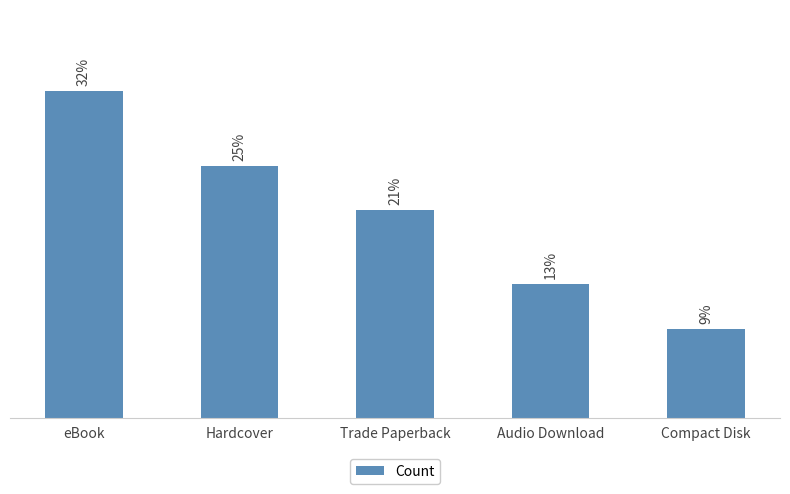

What is the label of the 5th bar from the left?

Compact Disk